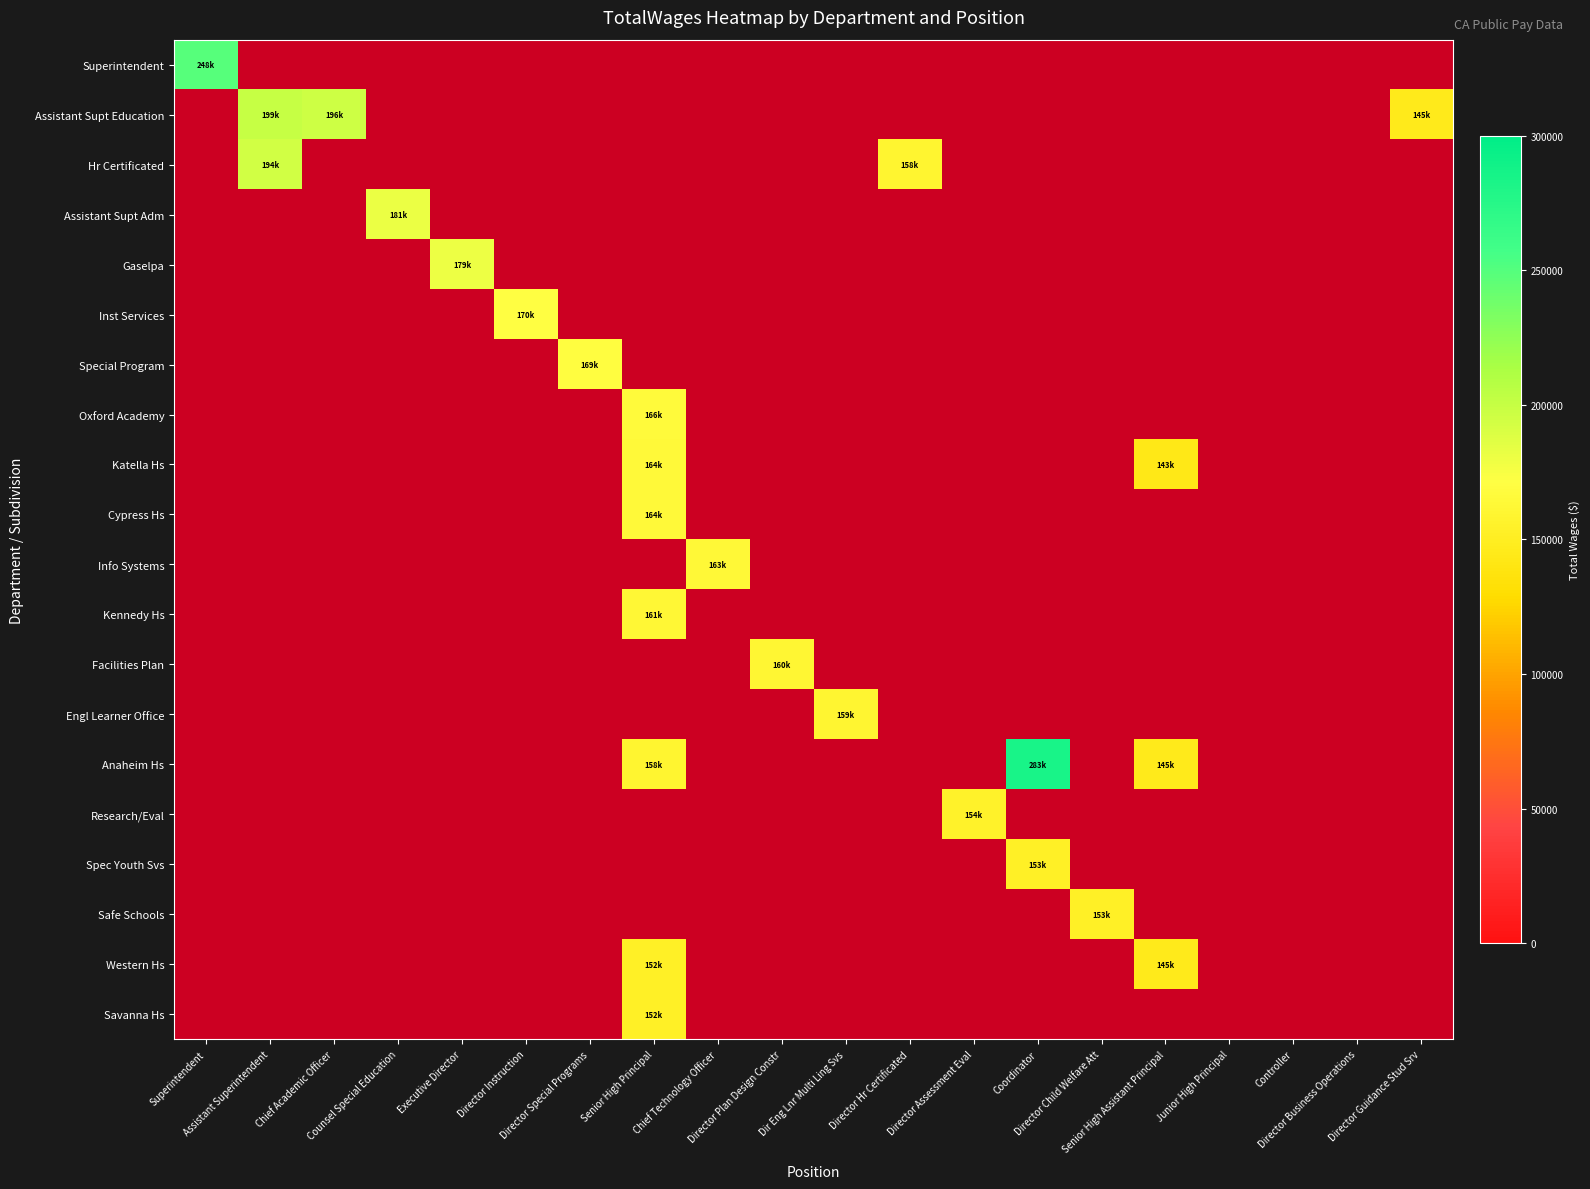

How many distinct data groups are displayed?

20